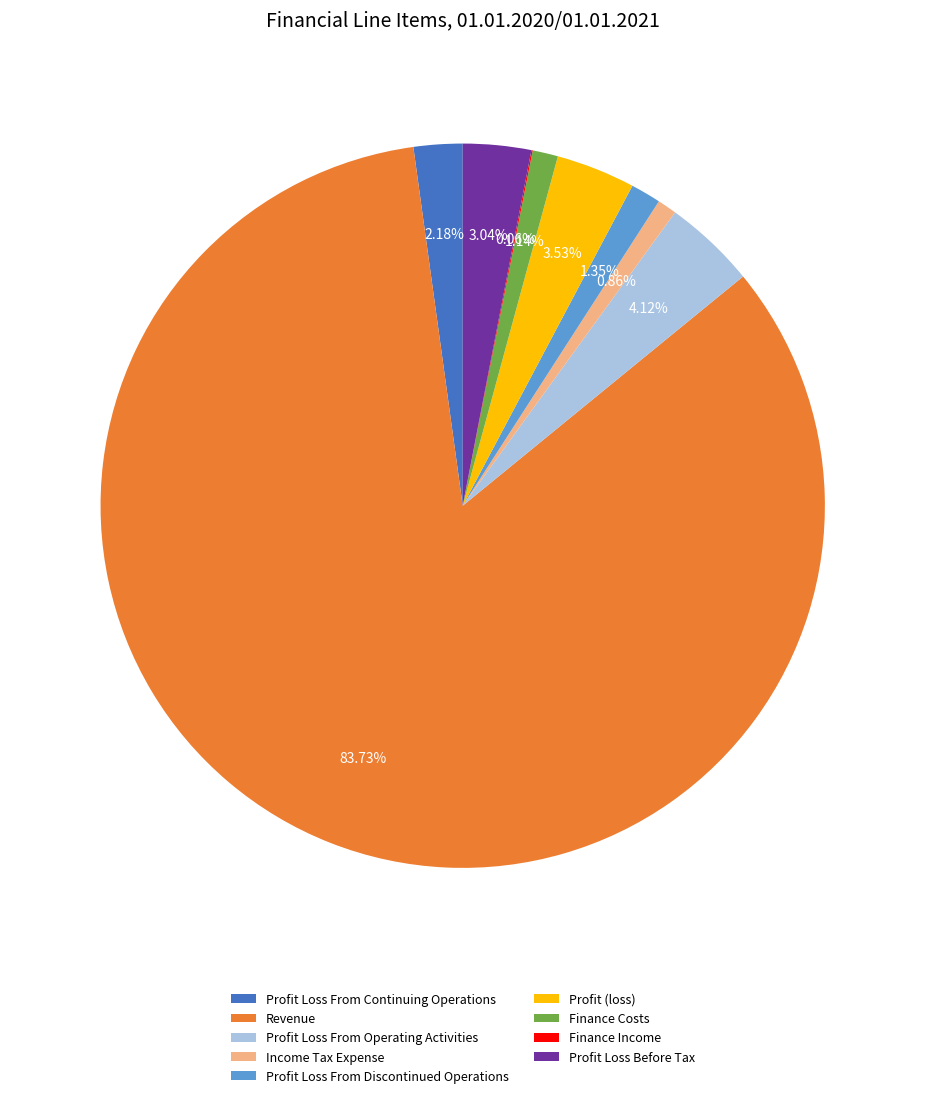

What percentage is the Profit Loss From Operating Activities slice, to the nearest percent?

4%